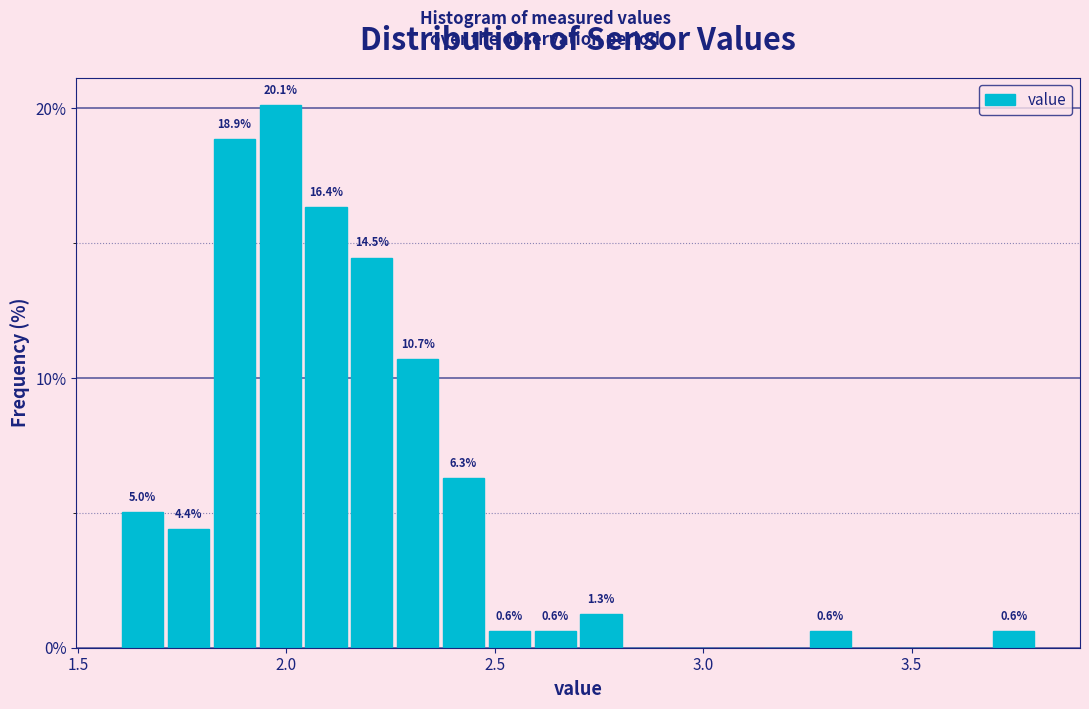

Read against the x-axis, roughly where is the centre of the tallest bar?

2.00